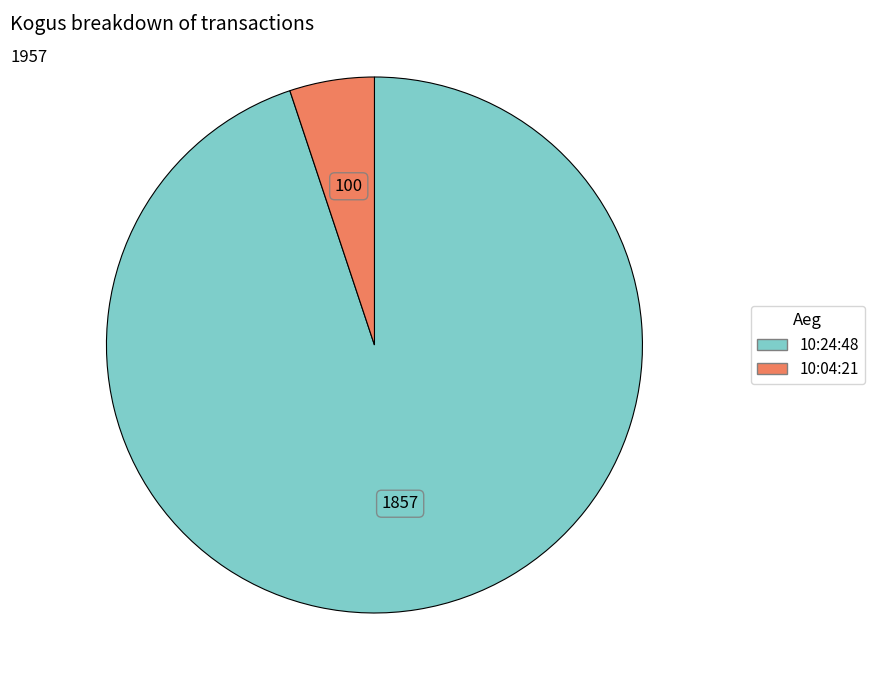

Is it true that 10:24:48 is 95% of the pie?

True